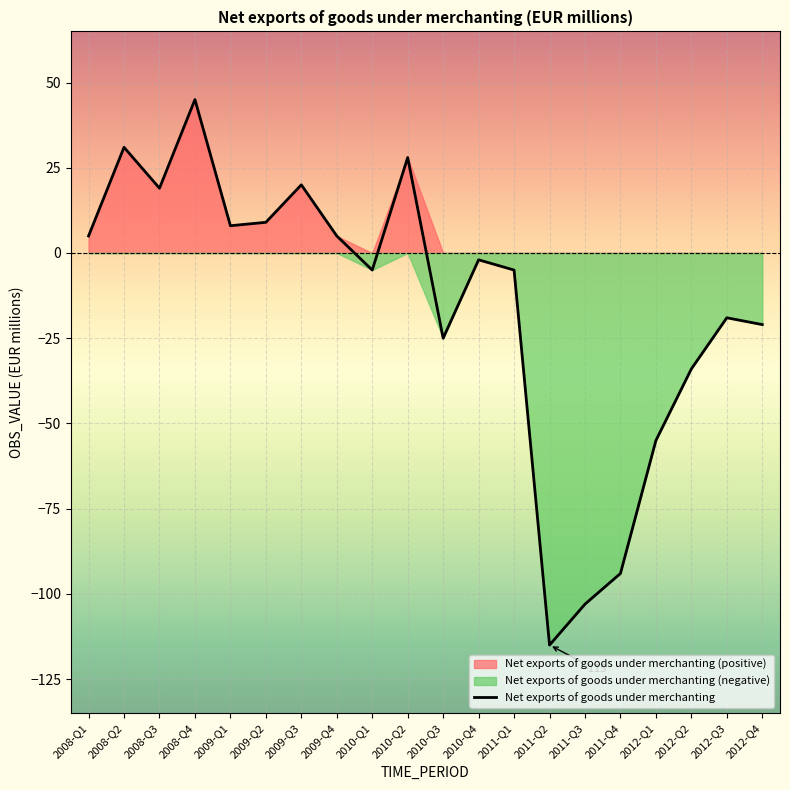

How many points are higher than both their immediate neighbors (excluding endpoints)?

6